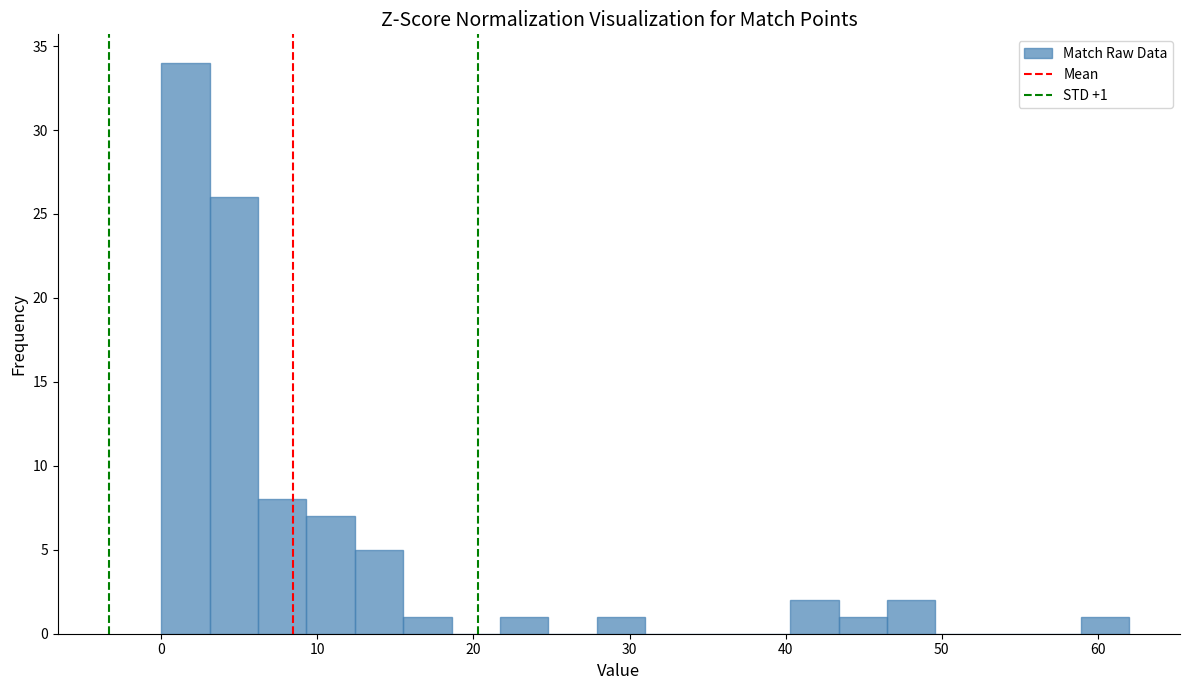

Read against the x-axis, roughly where is the centre of the tallest bar?

2